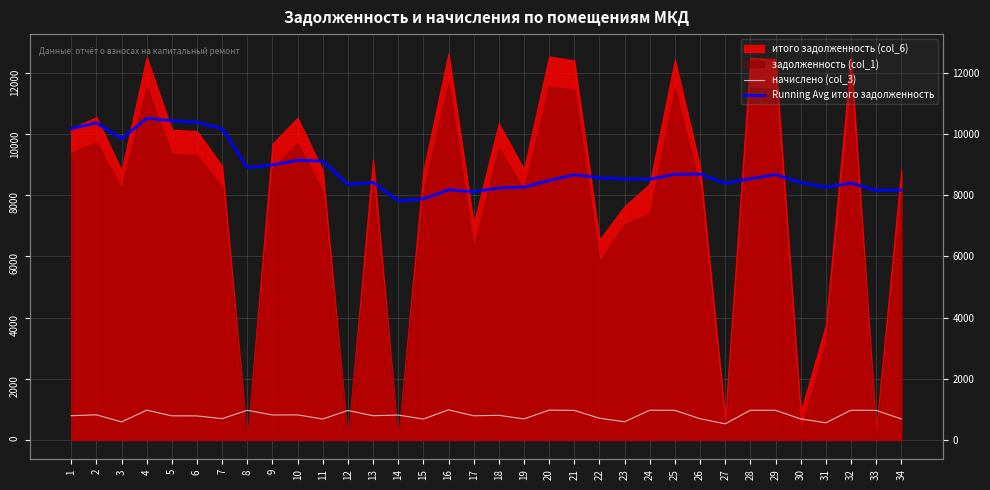

What is the lowest value of the начислено (col_3) series?

526.5